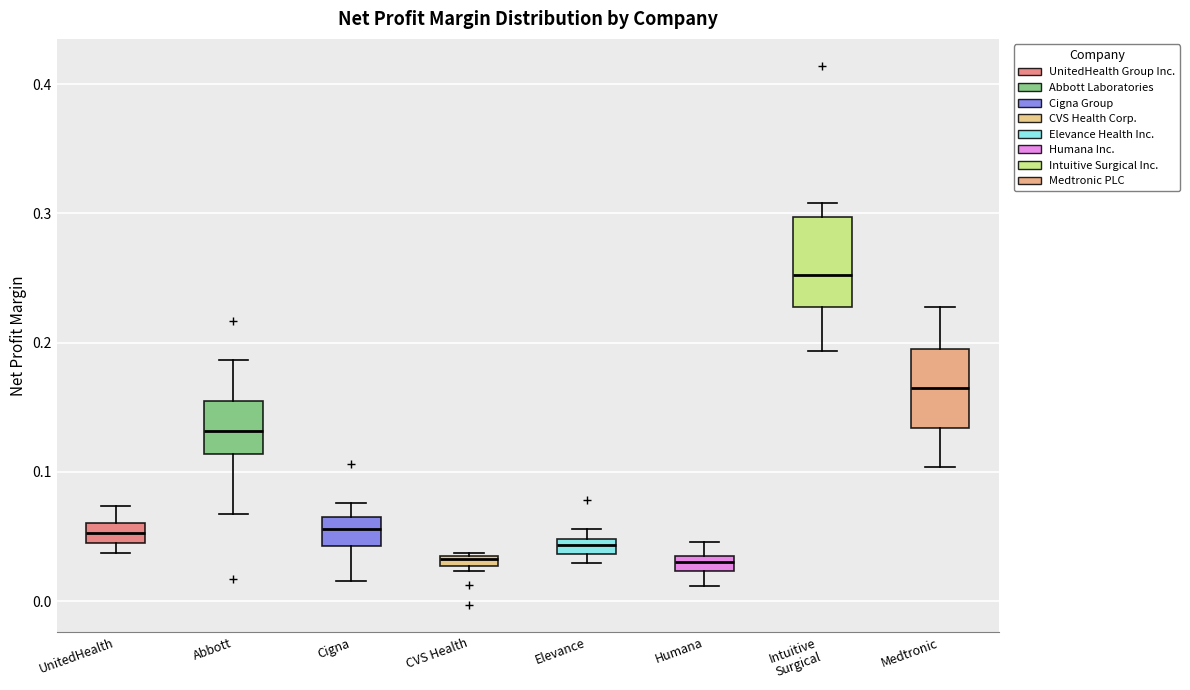

Where is the upper edge of the box for Elevance on the y-axis? The values are not printed on the chart, so give them approximately, as read against the axis.

0.05